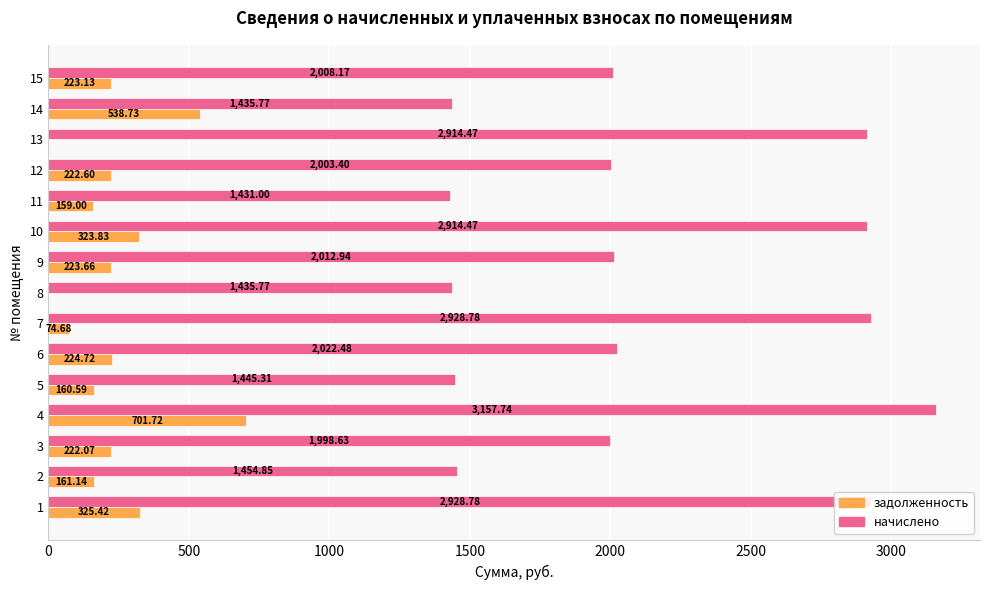

Is the value of начислено at 14 greater than the value of задолженность at 4?

Yes